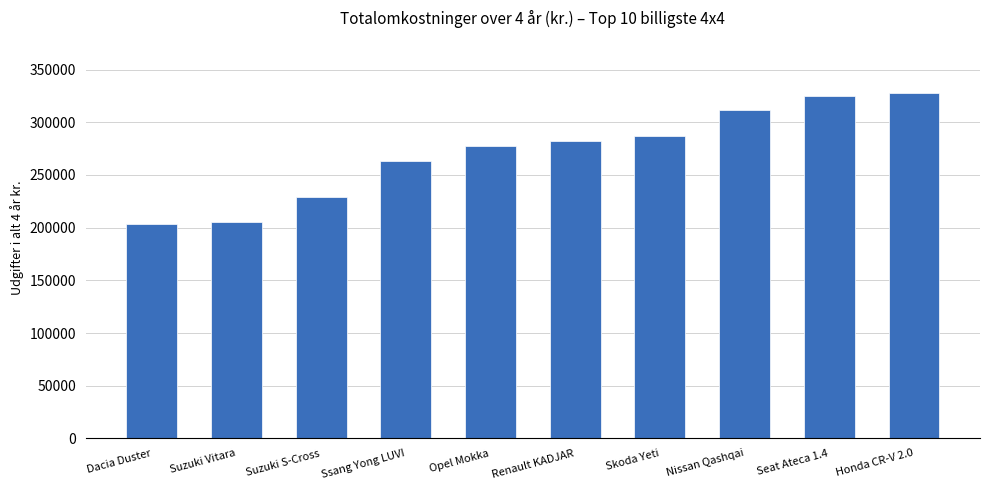

What is the change in value from Suzuki Vitara to Renault KADJAR?

+77441